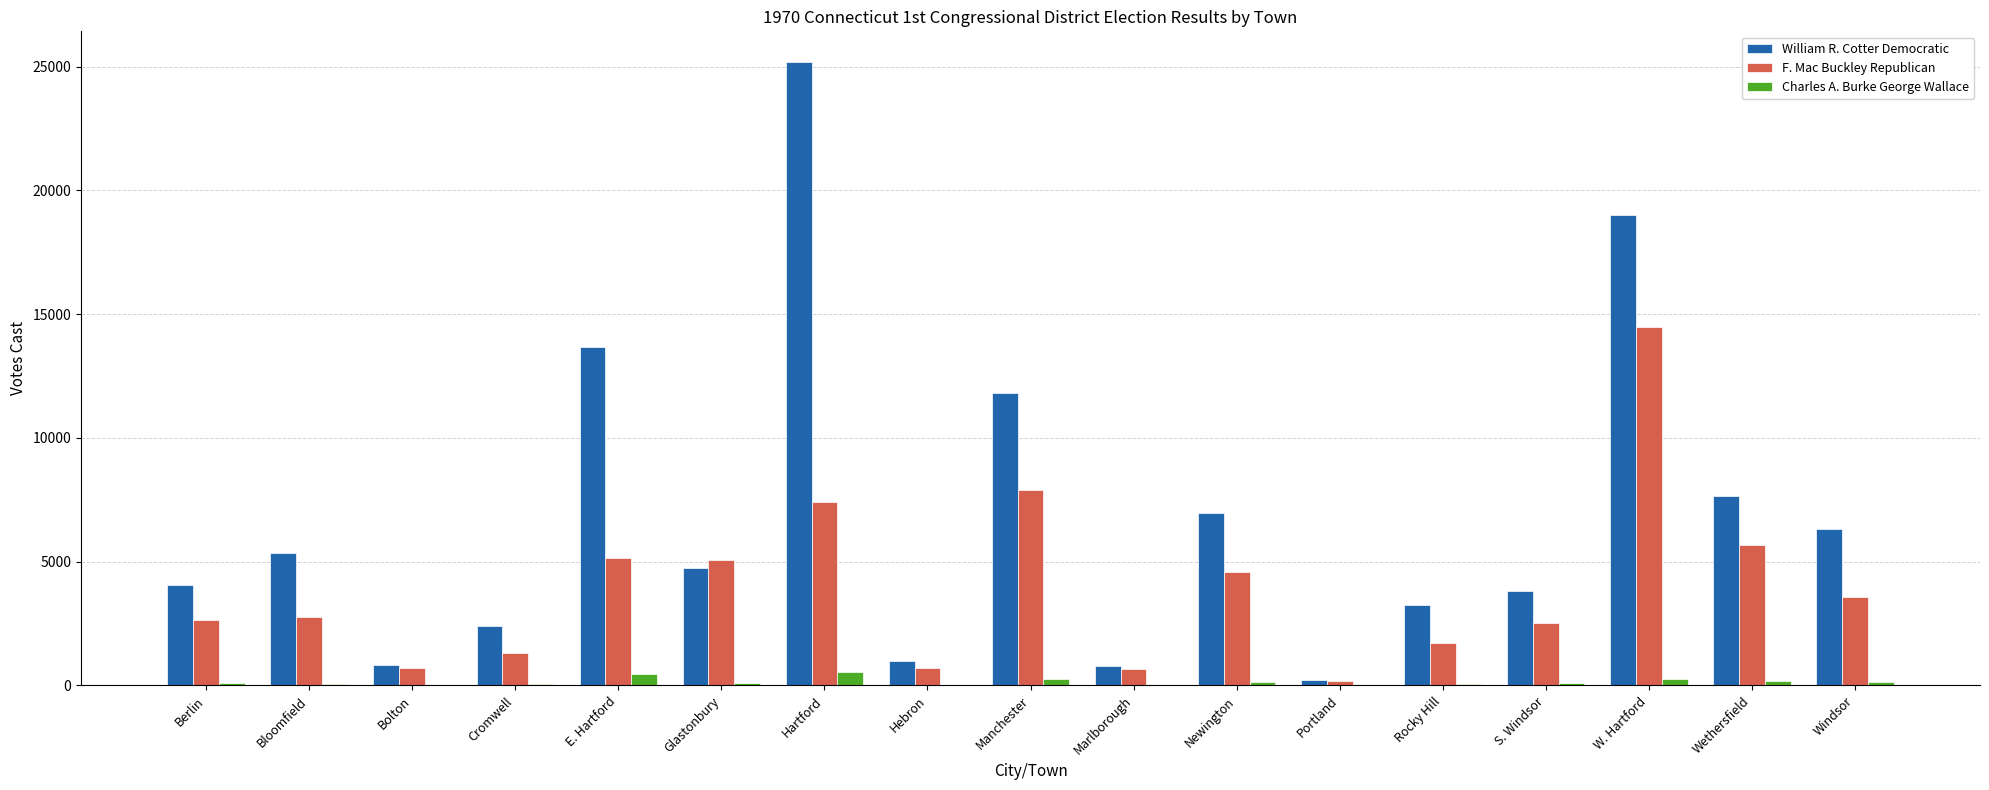

At which category does the chart reach its peak across all series?

Hartford